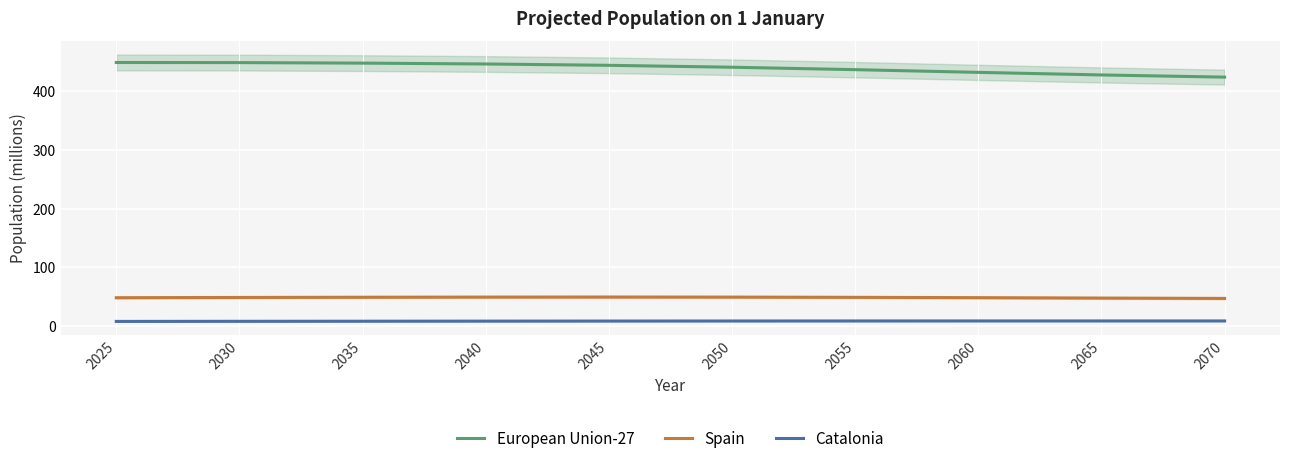

What is the difference between the Catalonia values at 2045 and 2065?

0.2